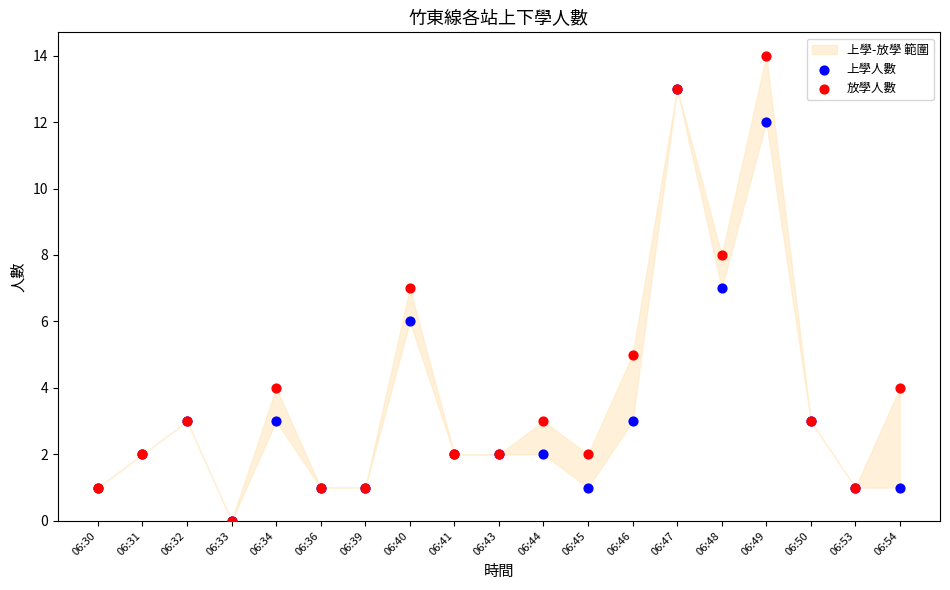

Which series contains the highest Y value?

放學人數